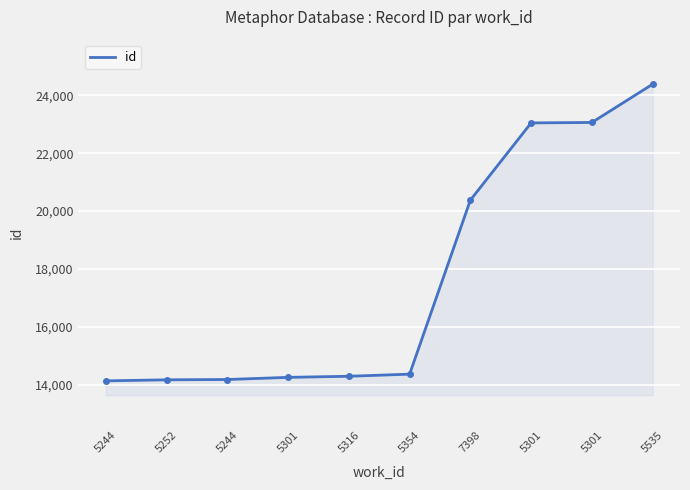

Reading left to right, list all the values displayed in this chart.

5244=14131	5252=14167	5244=14178	5301=14252	5316=14290	5354=14363	7398=20380	5301=23049	5301=23064	5535=24388